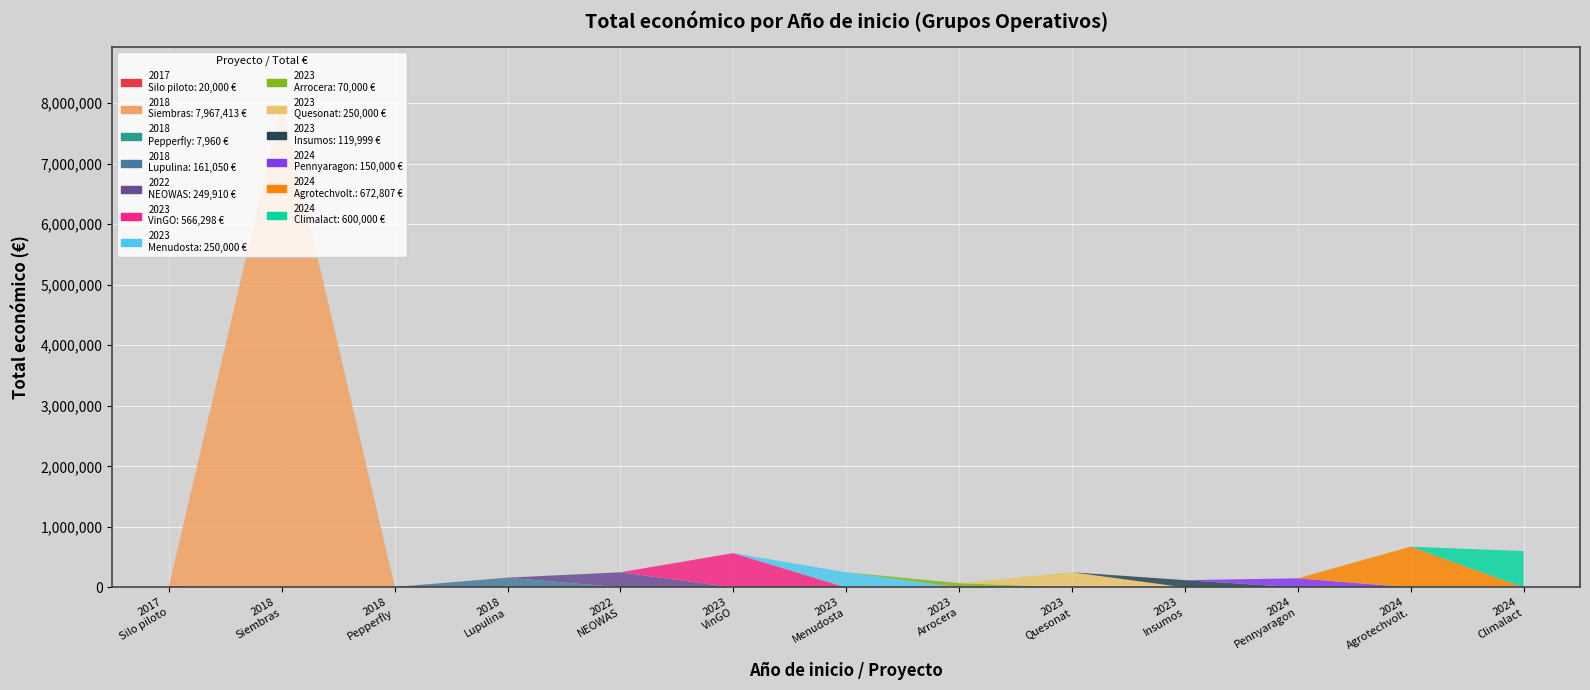

Reading left to right, transcribe all the data shown in this chart.

20000	7967413	7960	161050	249910	566298	250000	70000	250000	119999	150000	672807	600000